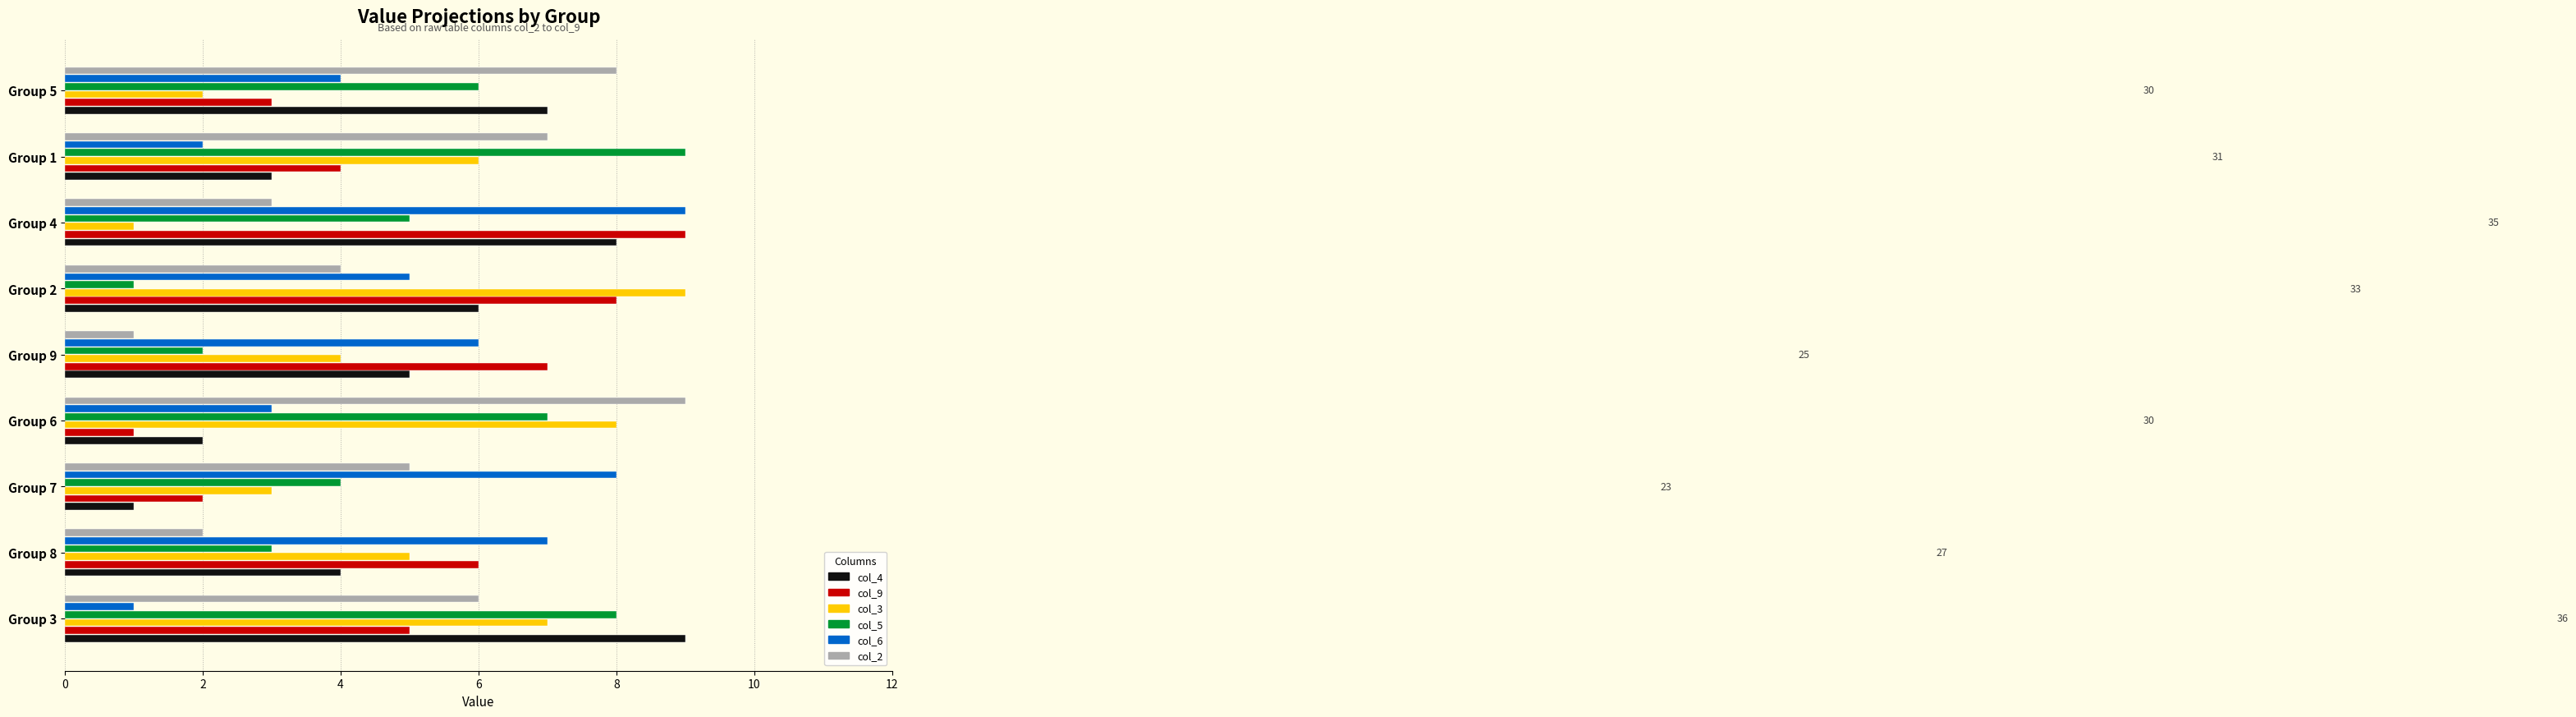

At Group 9, list the series in order from largest to smallest.

col_9, col_6, col_4, col_3, col_5, col_2